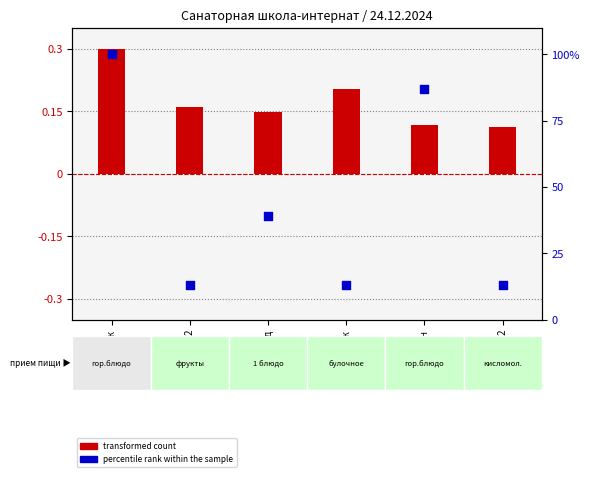

Which series reaches the maximum Y coordinate?

percentile rank within the sample